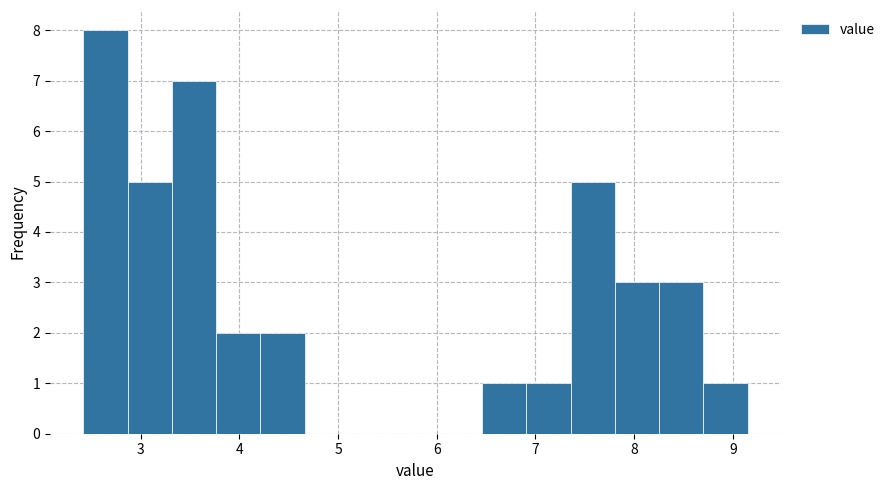

How tall is the bar that spans 2.9 to 3.3 on the x-axis? Neither the bar edges nor the heights are printed on the chart, so give them approximately, as read against the axes.

5